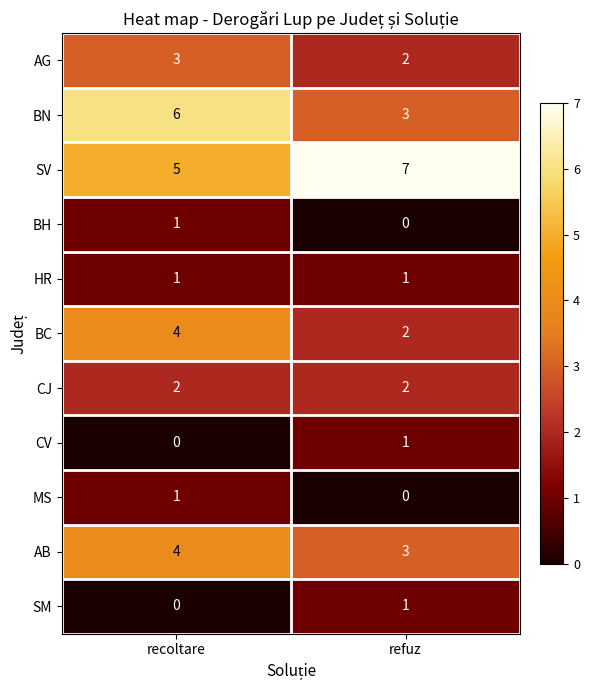

List the labels in order of SV value, smallest first.

recoltare, refuz